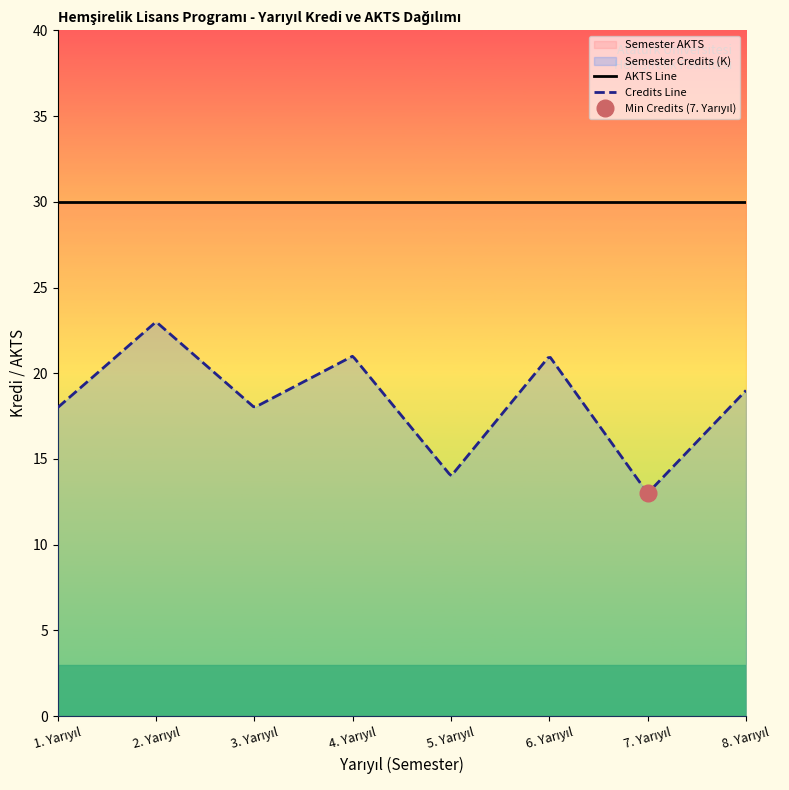

True or false: Semester AKTS and Semester Credits (K) cross at least once.

False